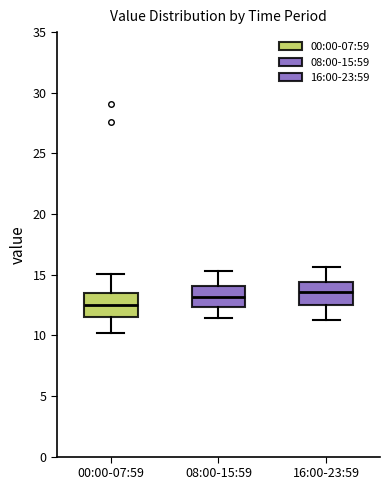

Reading left to right, read every box against the y-axis: the position of its median line, the range the box covers, and the ends of its whiskers. The values are not printed on the chart, so give them approximately, as read against the axis.

00:00-07:59: median 12.5, box 11.5 to 13.5, whiskers 10.0 to 15.0
08:00-15:59: median 13.0, box 12.5 to 14.0, whiskers 11.5 to 15.5
16:00-23:59: median 13.5, box 12.5 to 14.5, whiskers 11.5 to 15.5